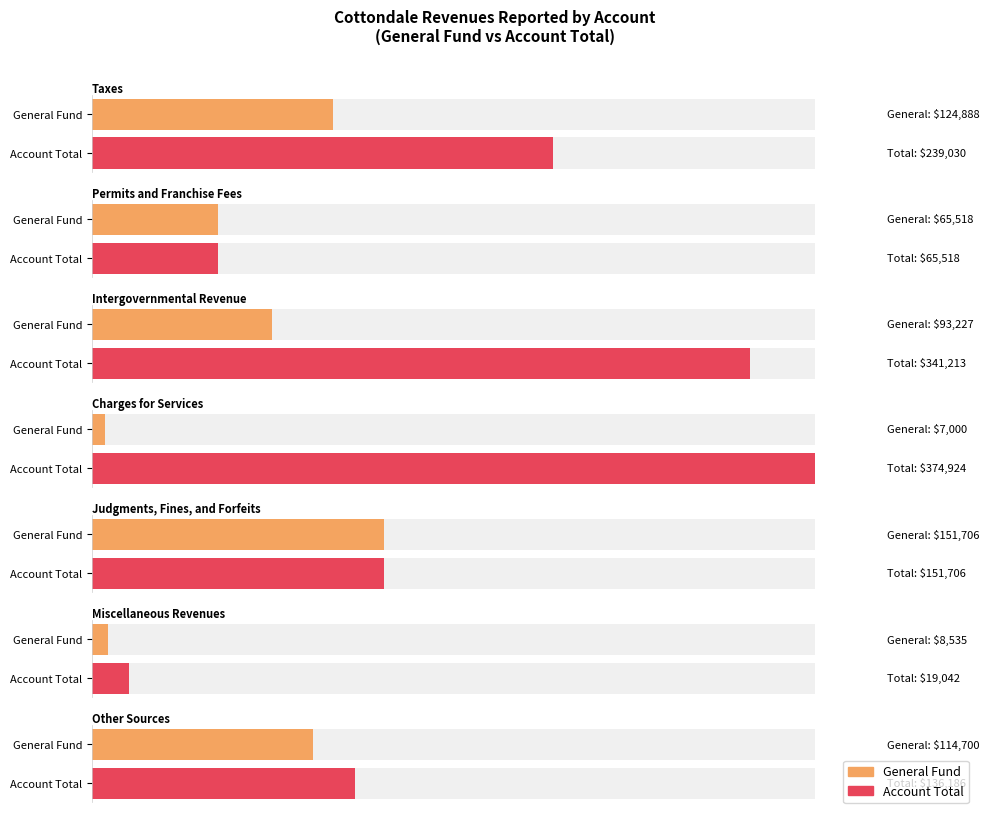

Which series has the largest range (max minus min)?

Account Total